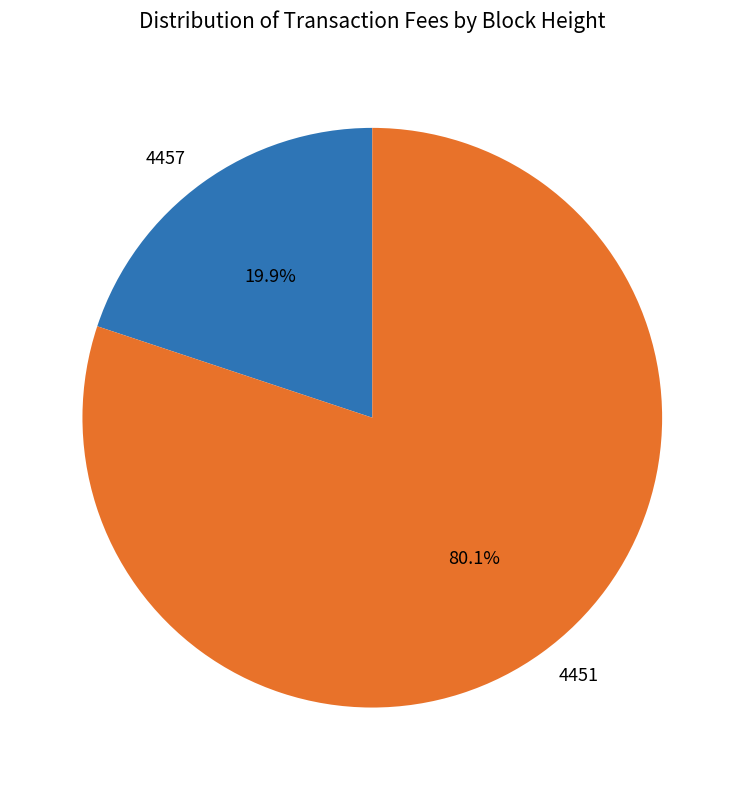

Is there any slice that represents more than half of the pie?

Yes